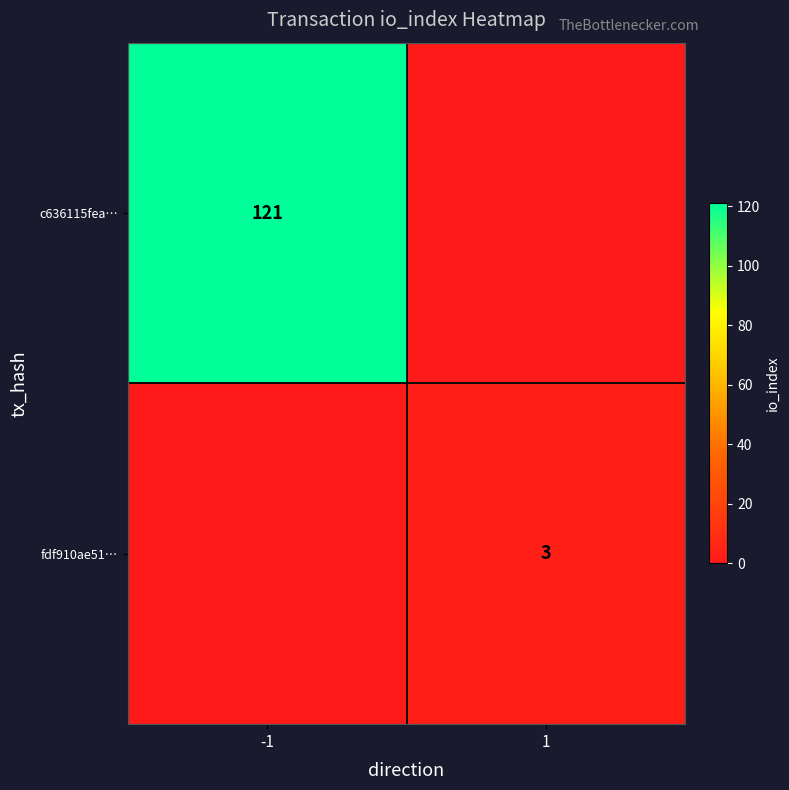

Is it true that fdf910ae51… equals 3 at 1?

True